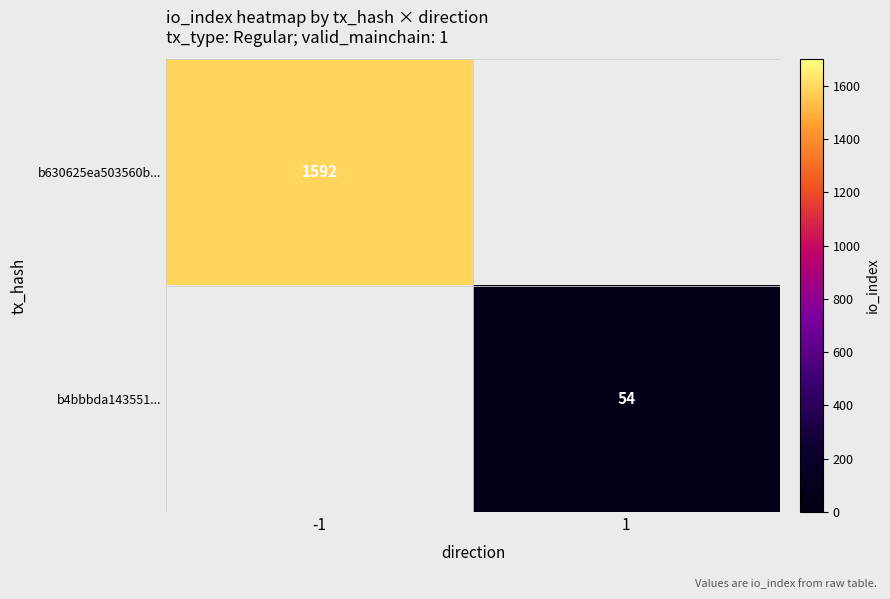

Is it true that b4bbbda143551... equals 35 at 1?

False